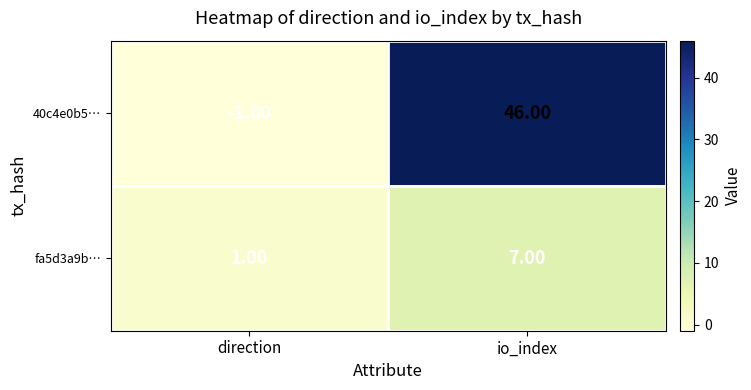

What is the sum of the 40c4e0b5… values at io_index and direction?

45